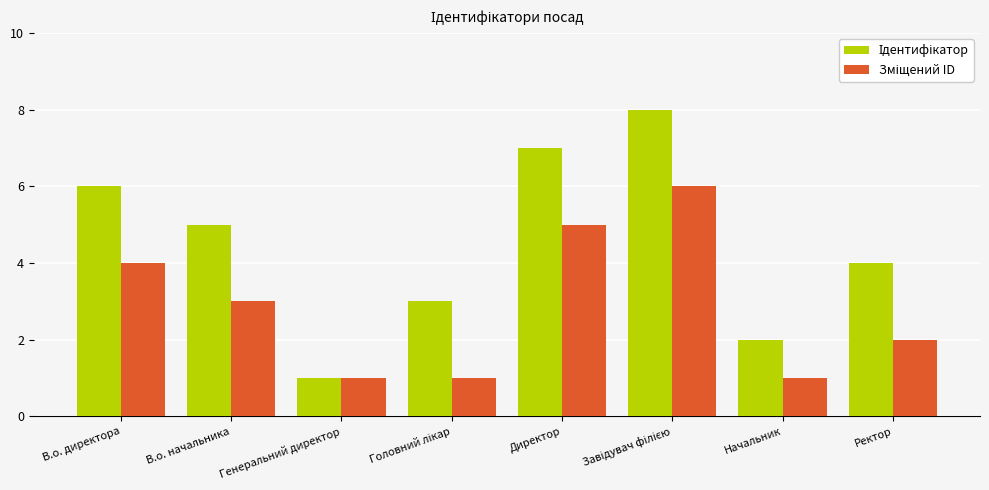

What is the total value across all series at Ректор?

6